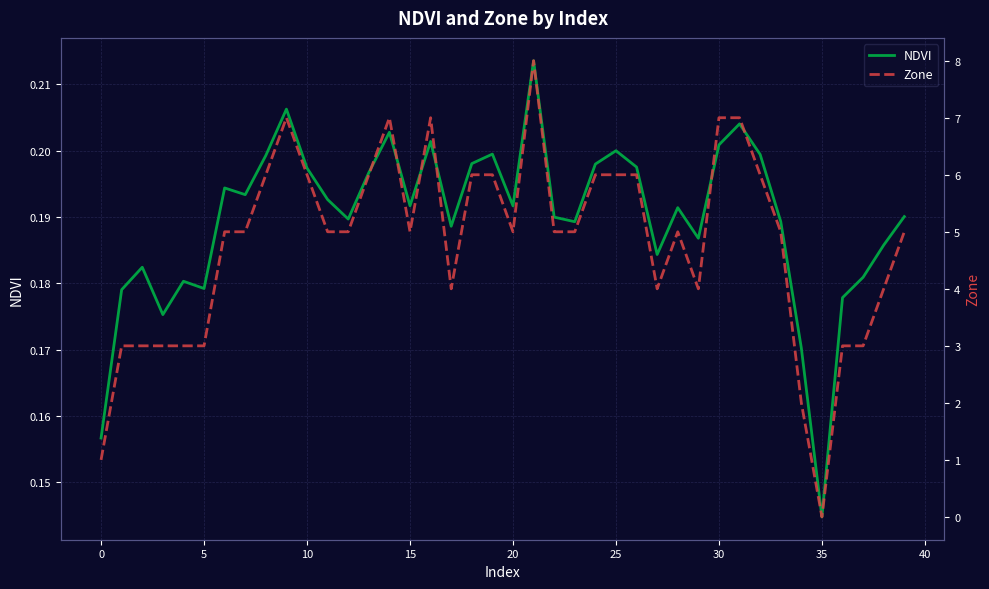

What is the sum of all NDVI values?

7.6